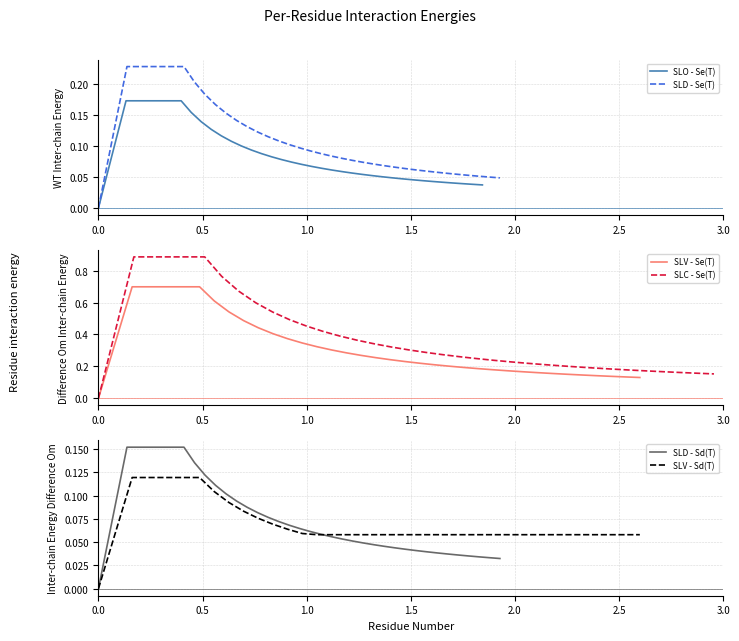

What is the highest value of the SLV - Se(T) series?

0.7